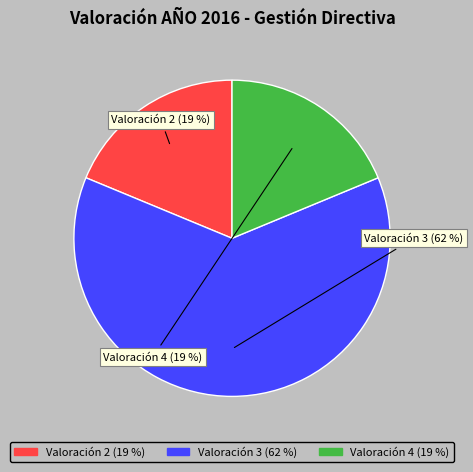

Does any single category account for the majority?

Yes